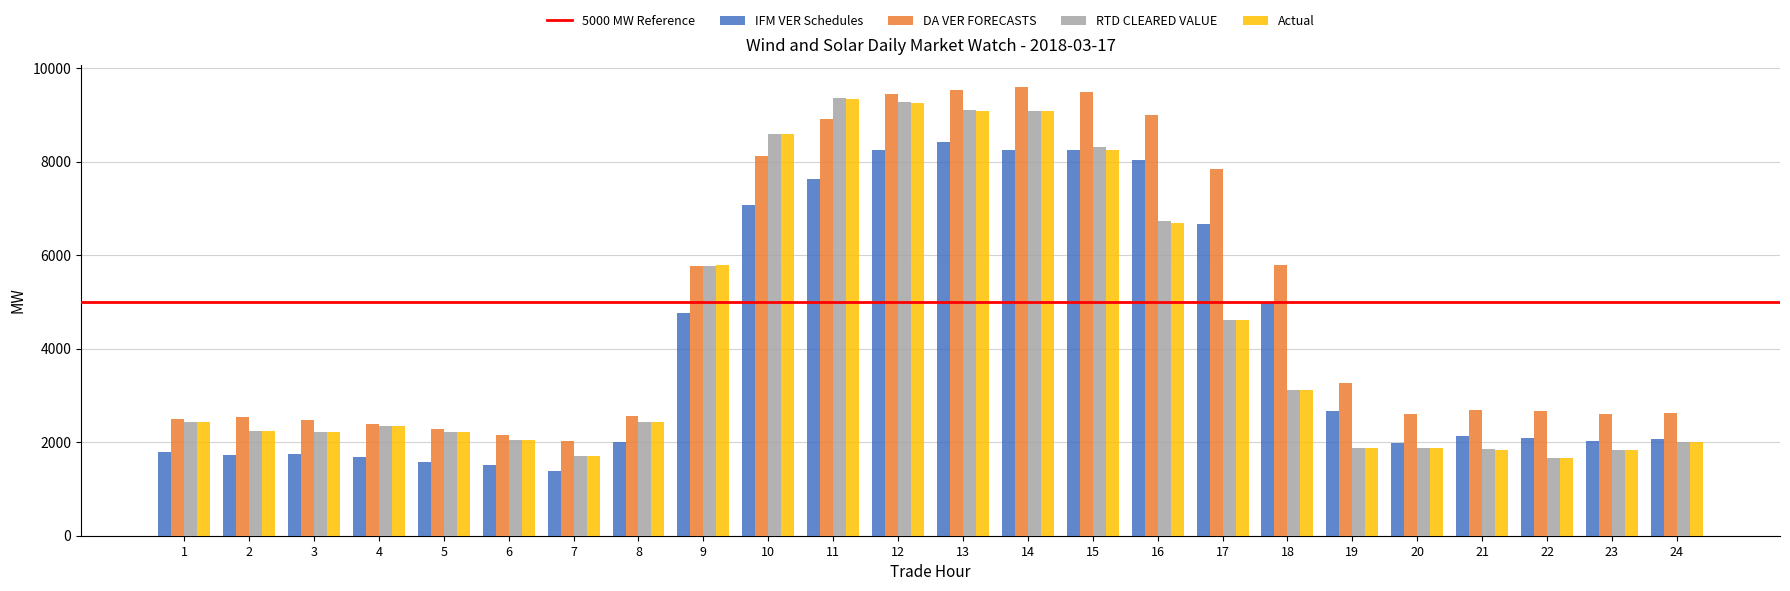

Which label corresponds to the smallest value in the chart?

7